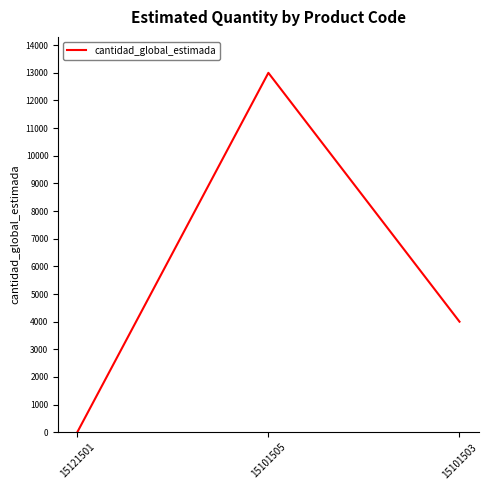

Which has a higher value, 15101503 or 15101505?

15101505